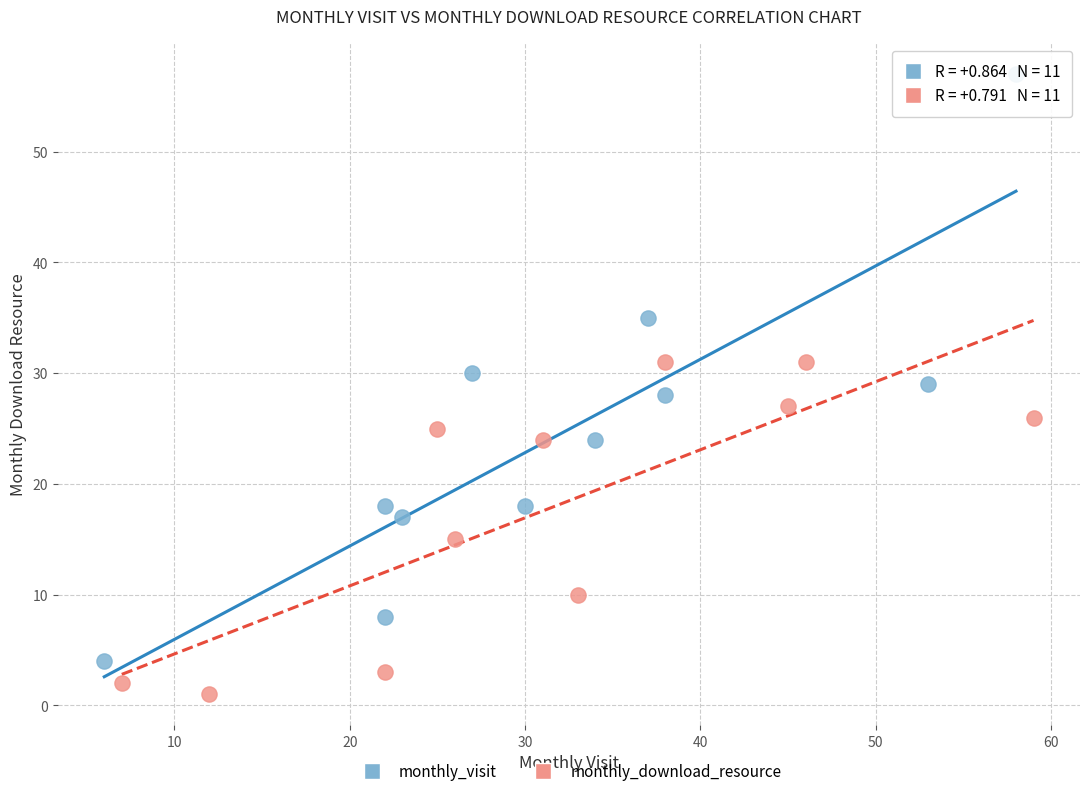

Which series has the largest Y range (max minus min)?

monthly_visit